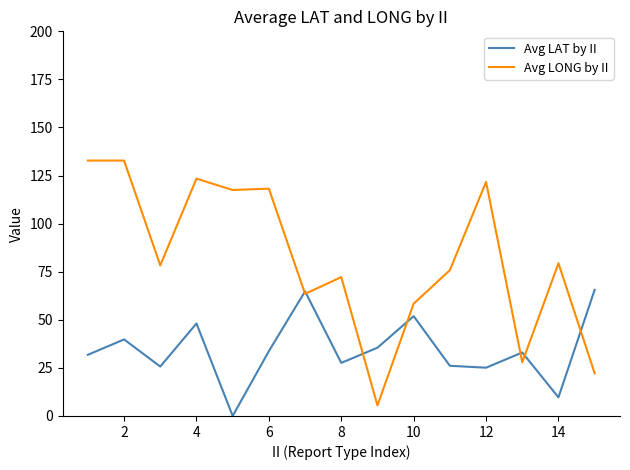

What is the sum of all Avg LAT by II values?

518.4